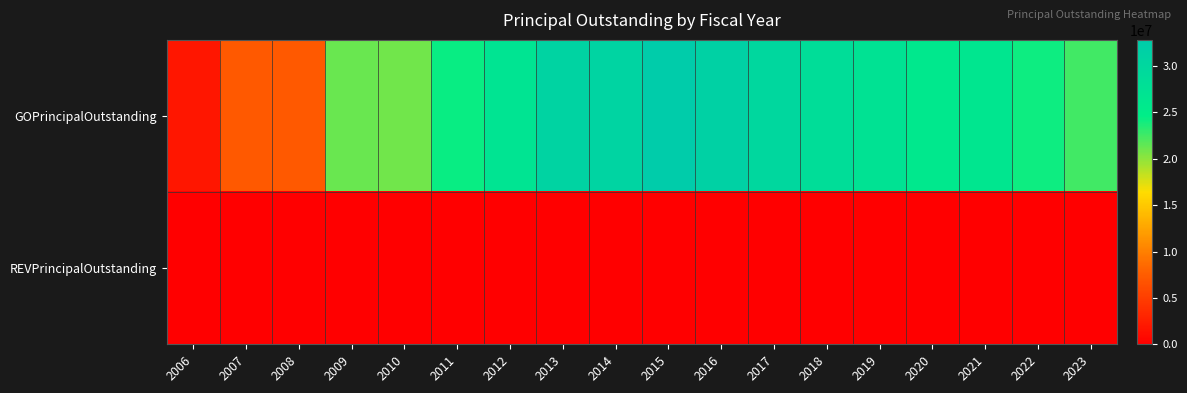

Which series changed the most between 2007 and 2017?

GOPrincipalOutstanding